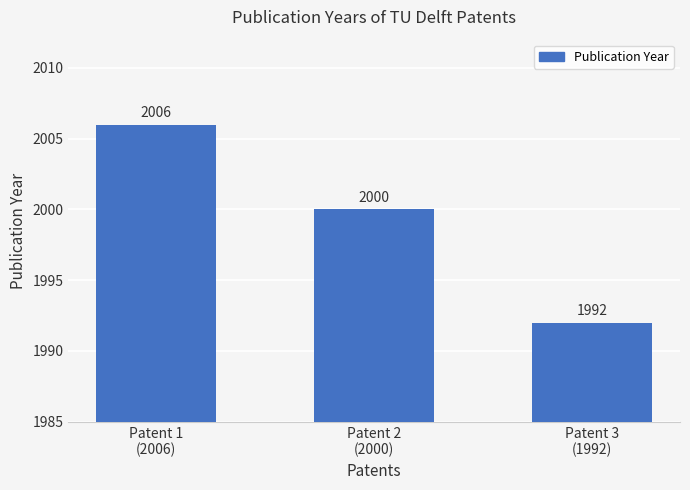

What is the ratio of the value at Patent 3
(1992) to the value at Patent 1
(2006)?

1.0